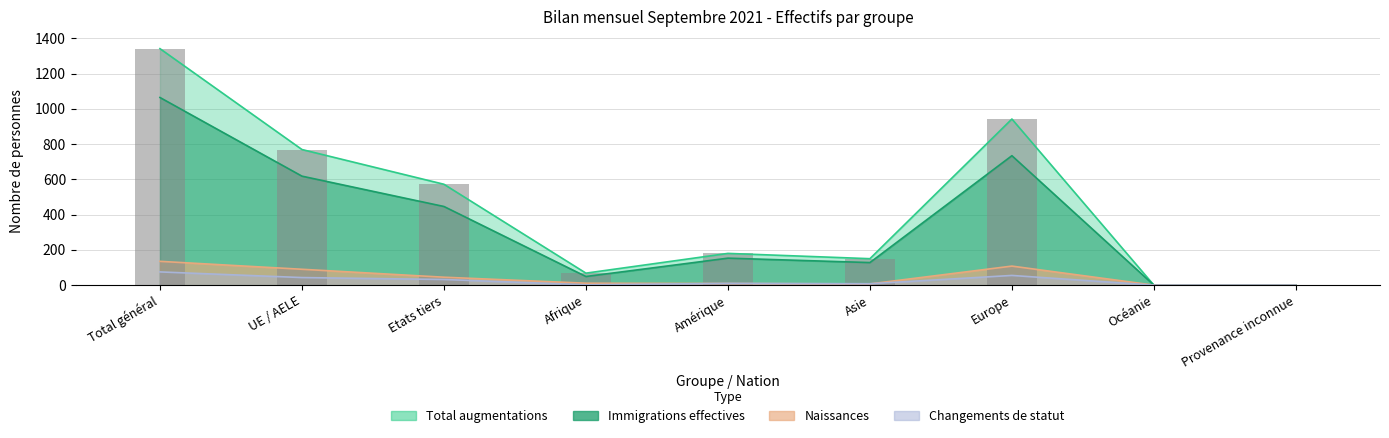

At which label is the value closest to 670?

Etats tiers